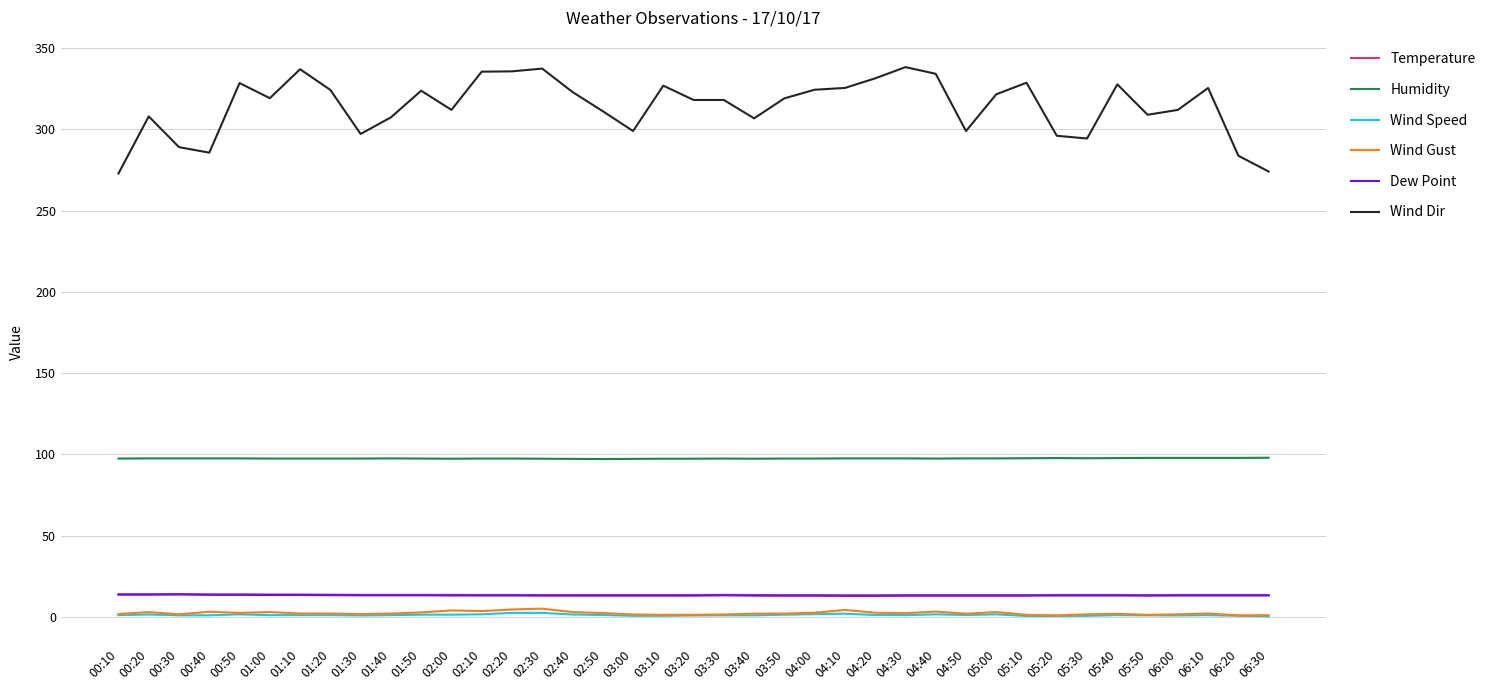

Is it true that Wind Dir equals 547.6 at 06:10?

False